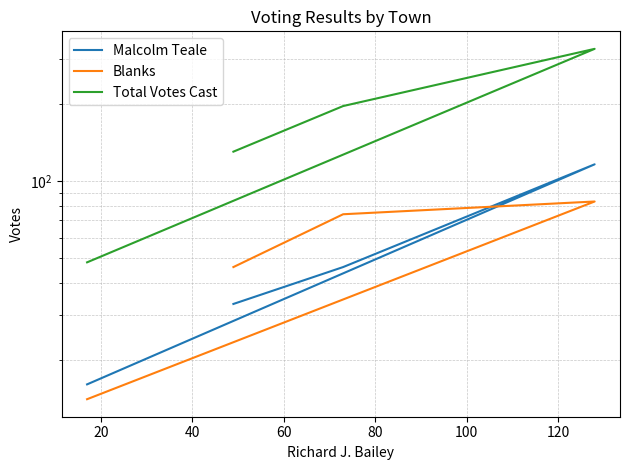

How many interior local peaks does the Blanks series have?

1